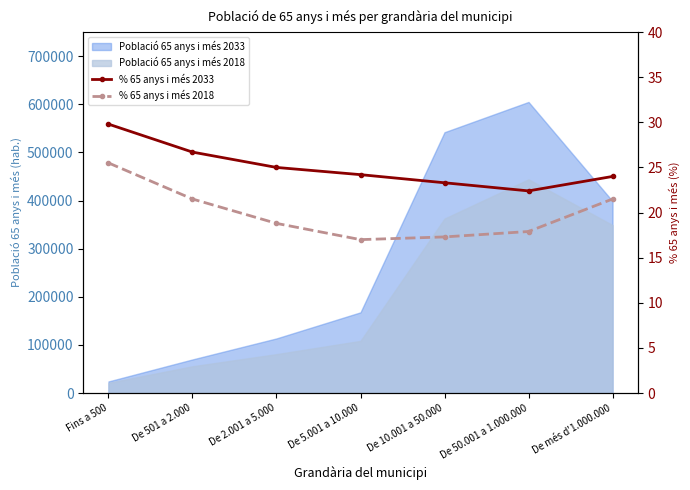

Which category has the highest value in the % 65 anys i més 2018 series?

Fins a 500